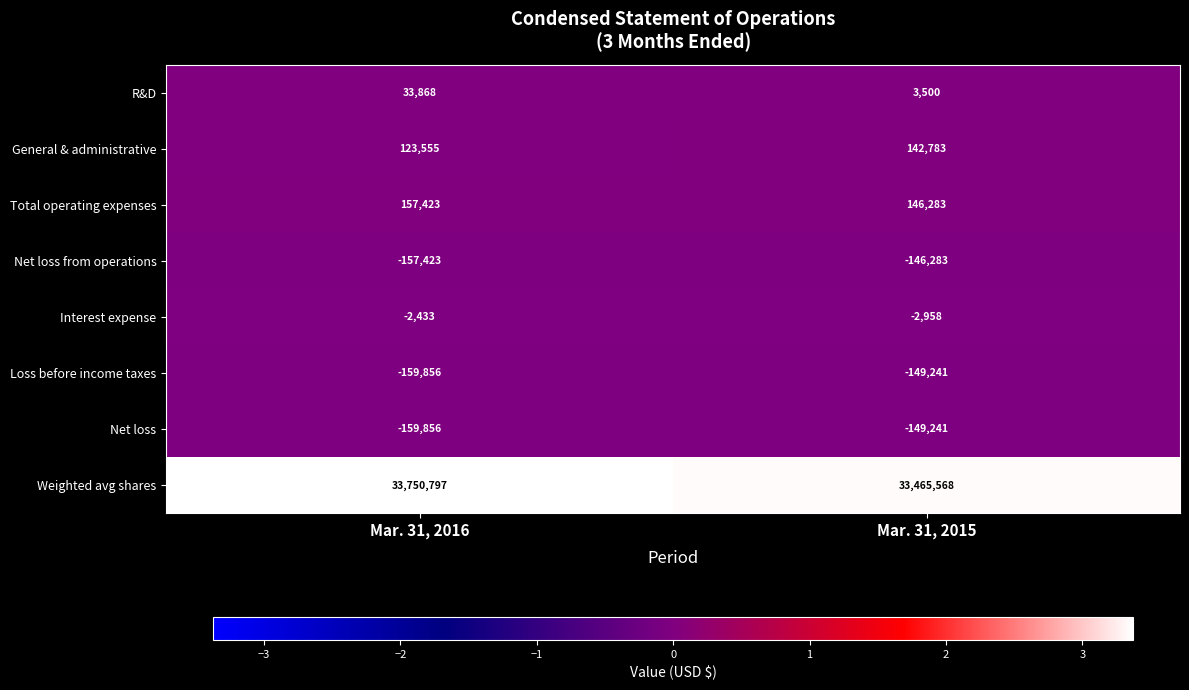

Which series changed the most between Mar. 31, 2016 and Mar. 31, 2015?

Weighted avg shares